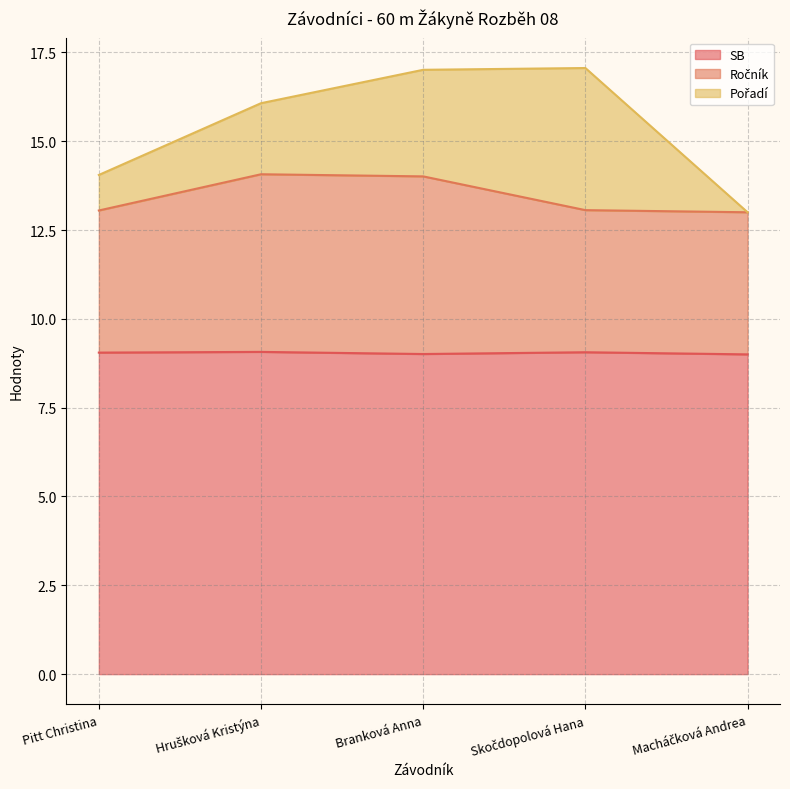

The SB series shows 9.0 at Branková Anna. True or false?

True